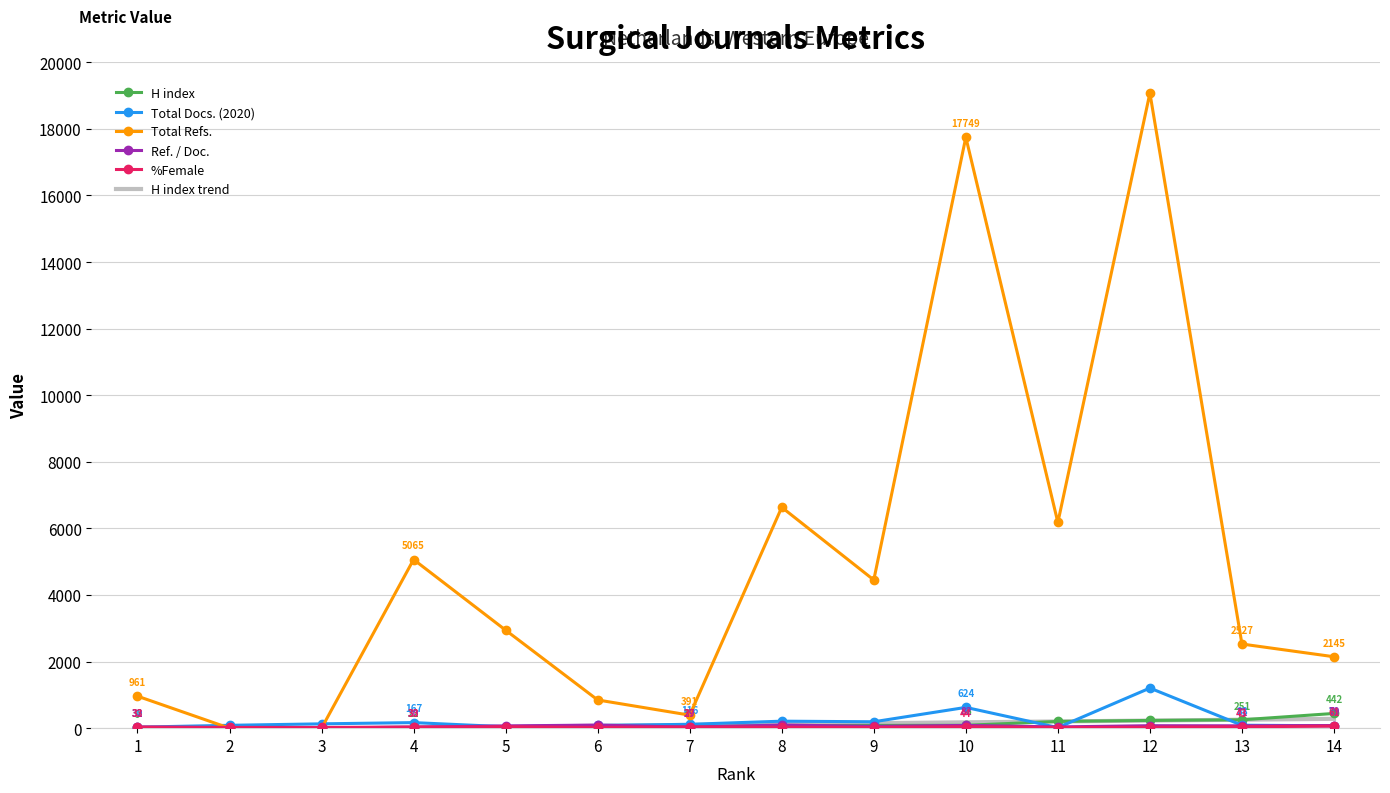

Where do H index and %Female first cross each other?

5 and 6